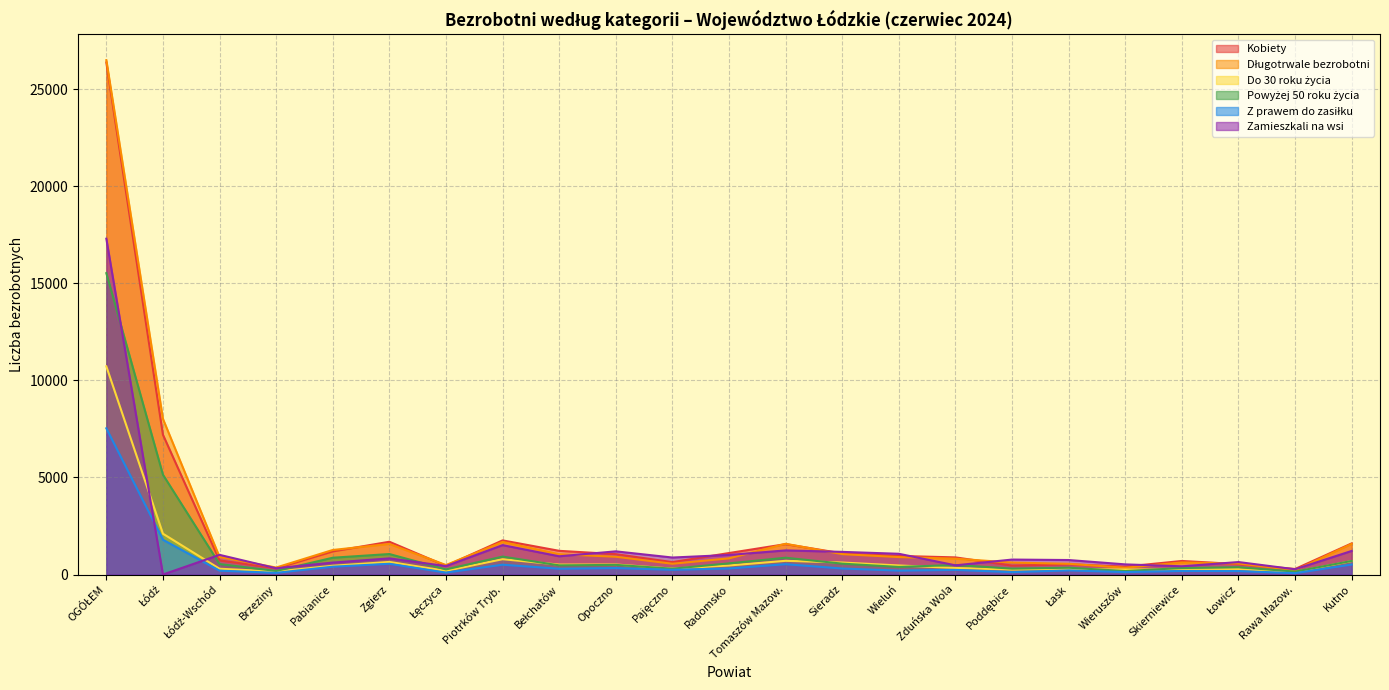

The value of Z prawem do zasiłku at Poddębice is 176. True or false?

False